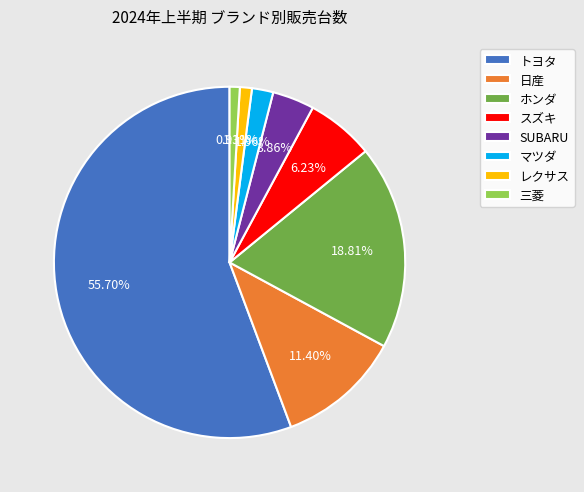

To the nearest percent, what portion does 日産 represent?

11%